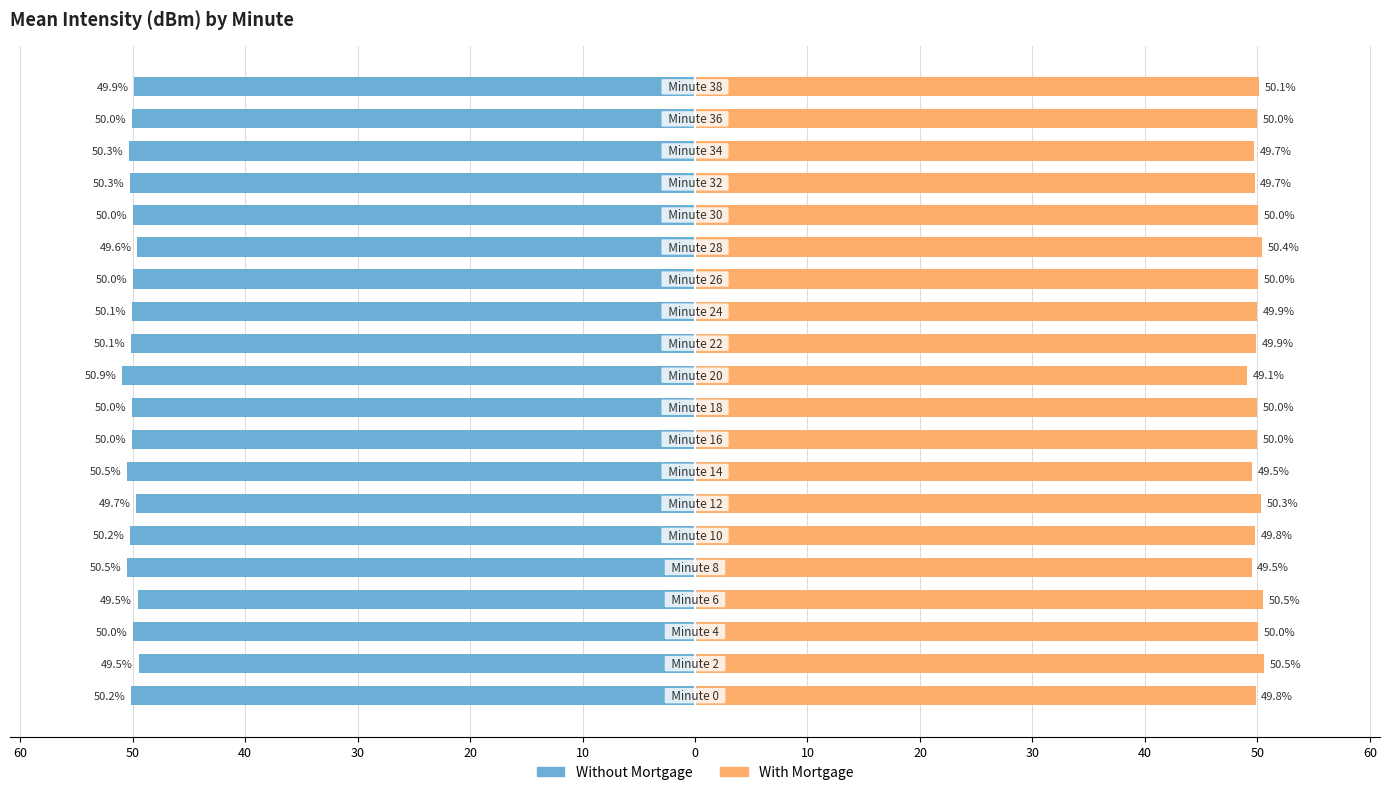

At how many categories does at least one series exceed -47?

20